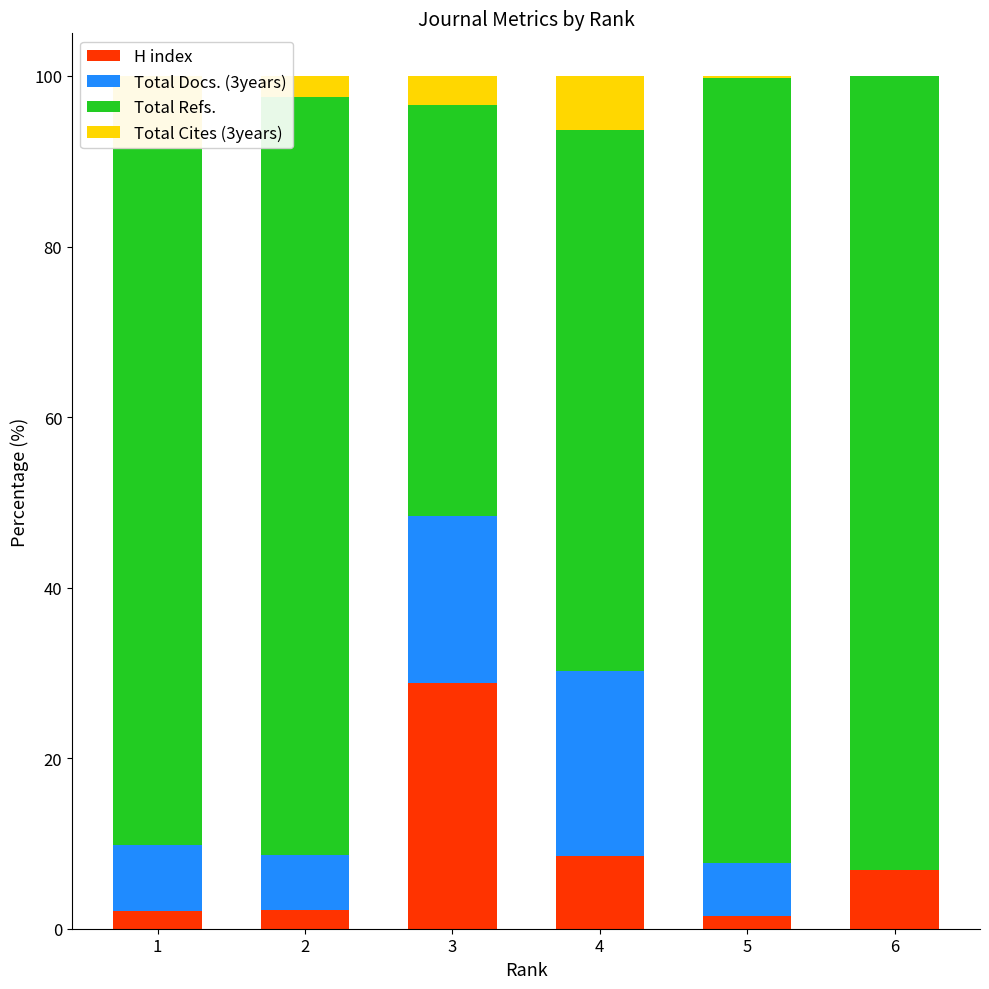

True or false: Total Cites (3years) has a value of 6.3 at 4.

True